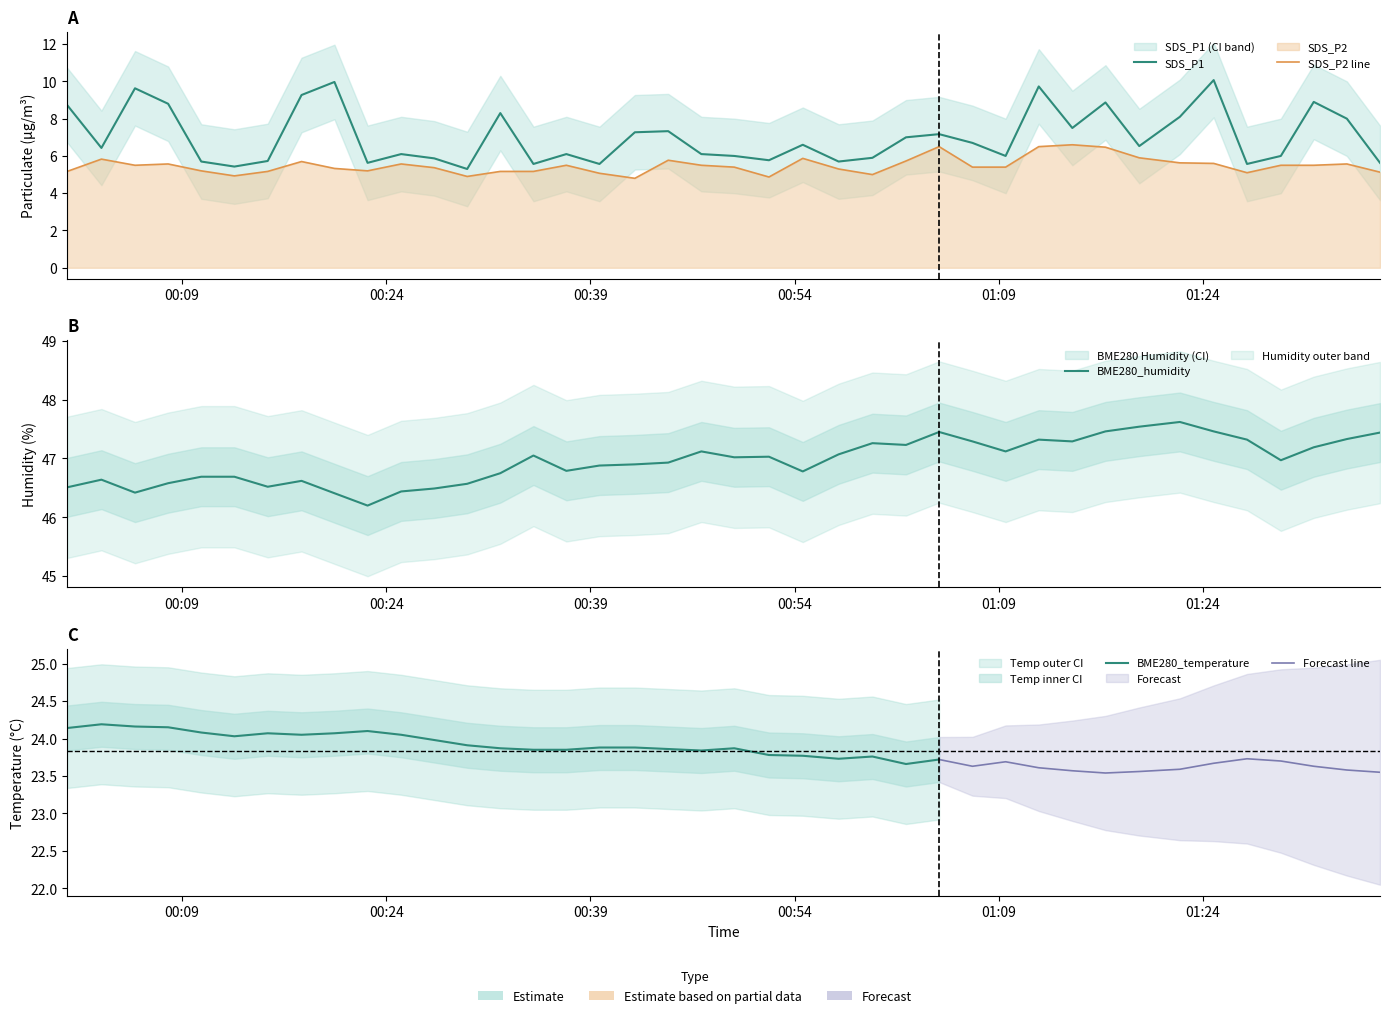

What is the value of the SDS_P2 point at the 9th from the left?

5.3